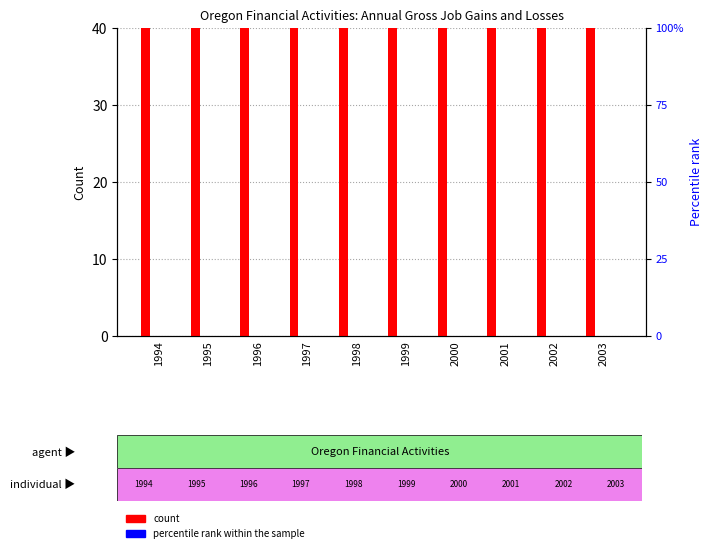

The Gross job gains (Total) series shows 136 at 1995. True or false?

False